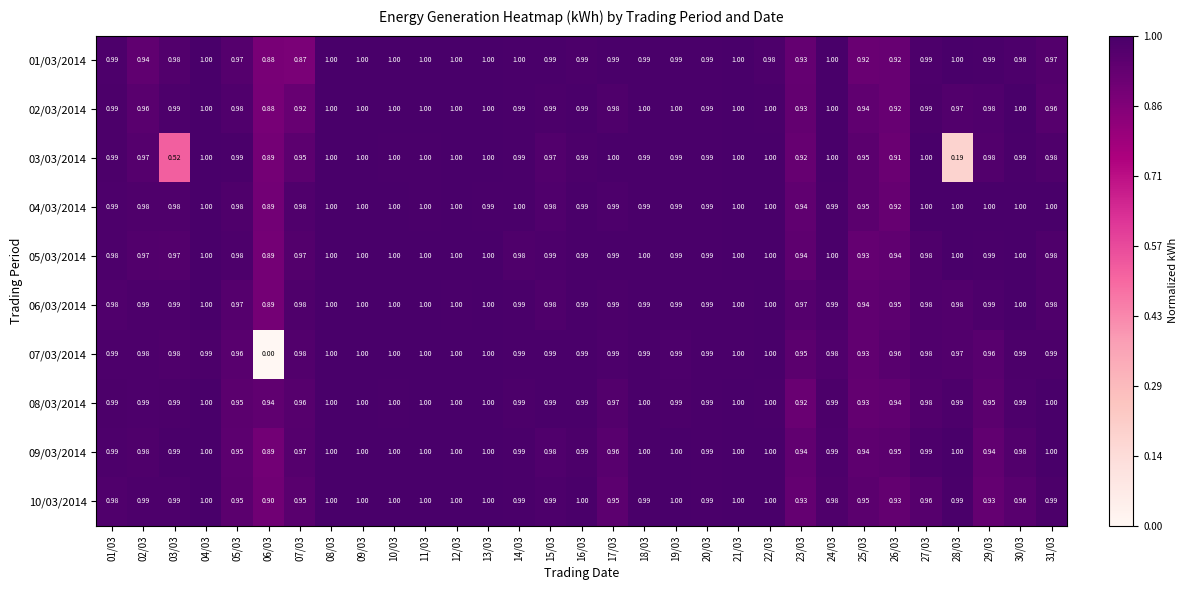

Is the value of 01/03/2014 at 17/03 greater than the value of 05/03/2014 at 11/03?

No